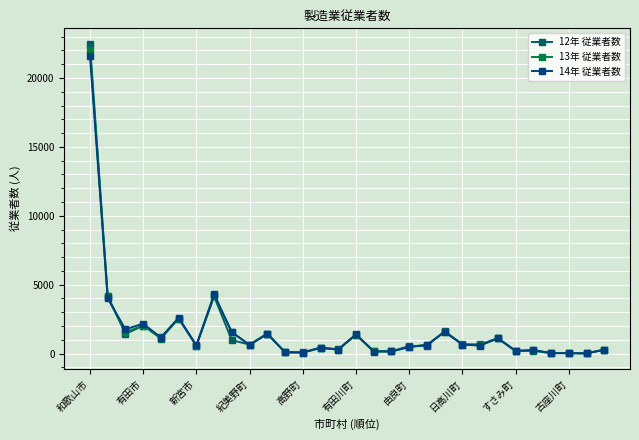

What are all the series names shown in the legend?

12年 従業者数, 13年 従業者数, 14年 従業者数